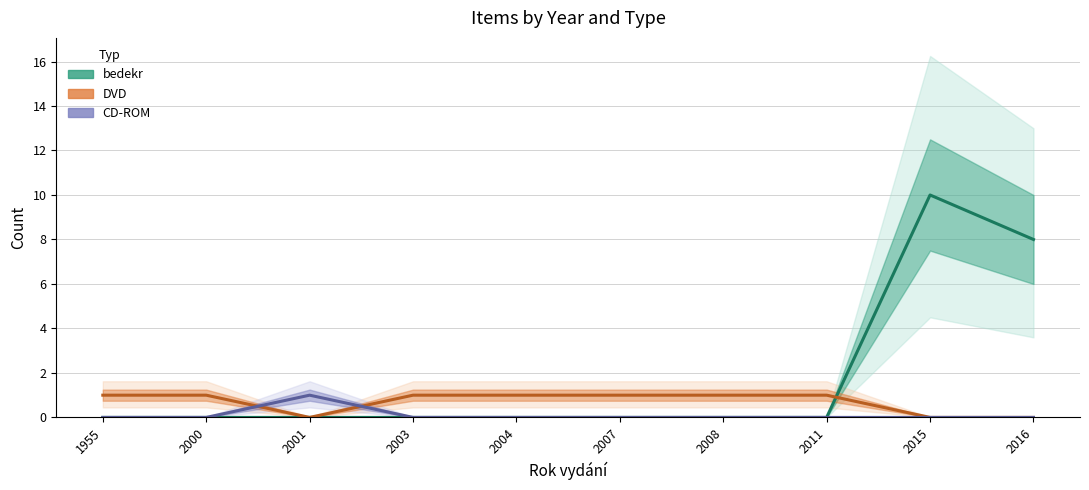

Reading left to right, extract all data points from this chart.

bedekr: 0	0	0	0	0	0	0	0	10	8
DVD: 1	1	0	1	1	1	1	1	0	0
CD-ROM: 0	0	1	0	0	0	0	0	0	0